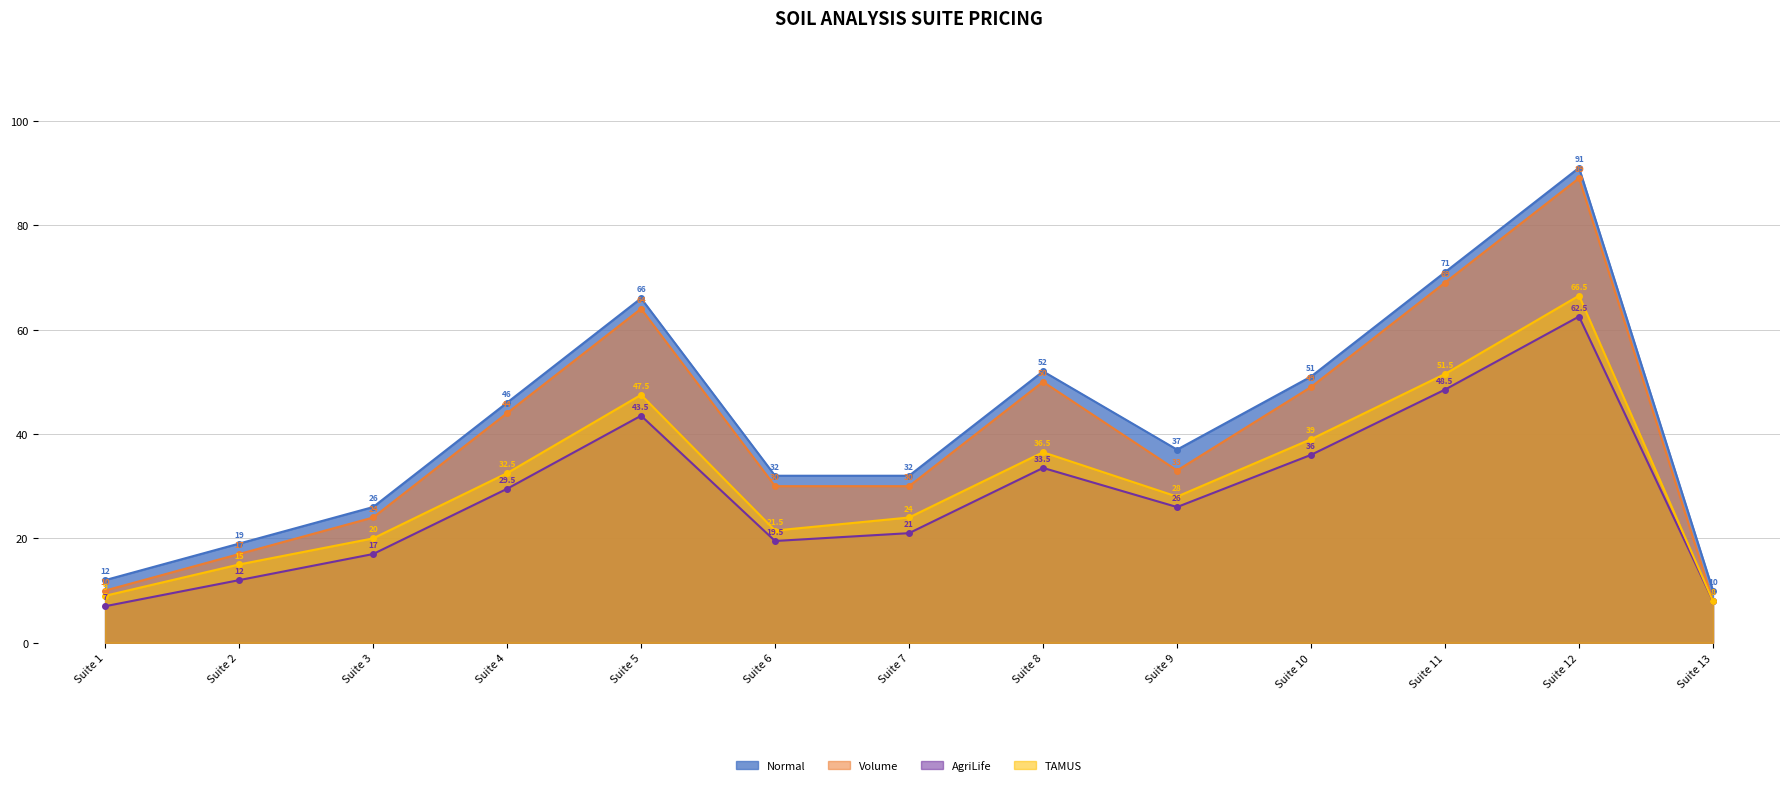

Count the number of categories in the chart.

13